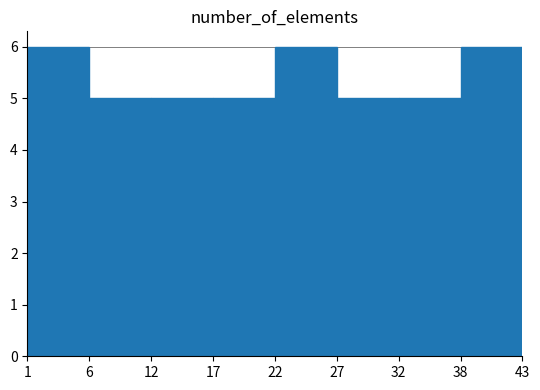

Reading left to right, transcribe all the data shown in this chart.

1=6	6=5	12=5	17=5	22=6	27=5	32=5	38=6